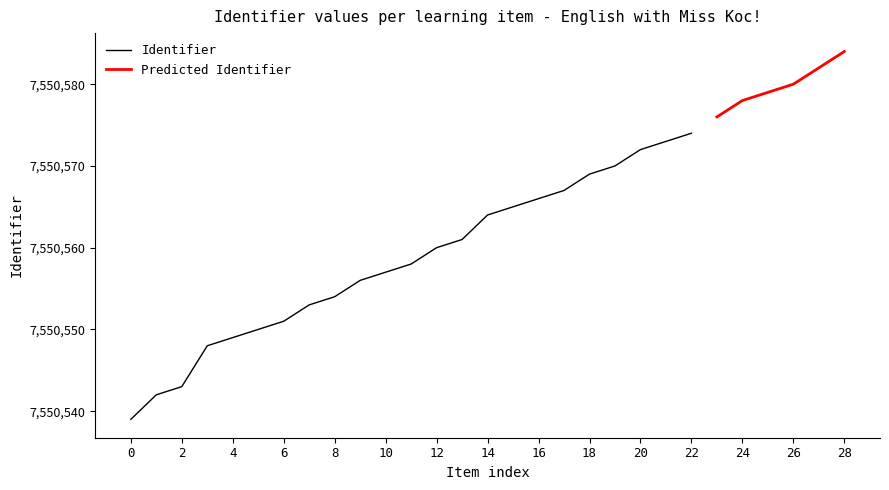

What is the value of the 16th point from the left?

7550565